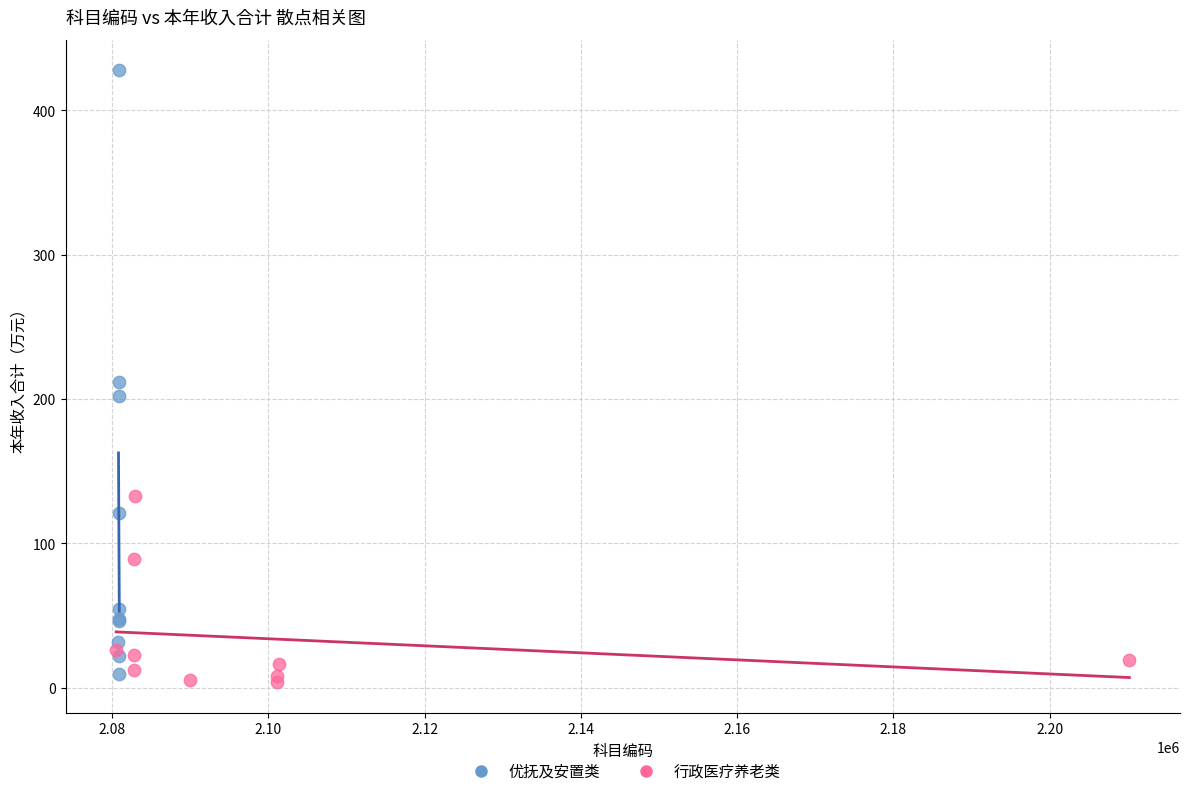

Which series has the widest spread of Y values?

优抚及安置类